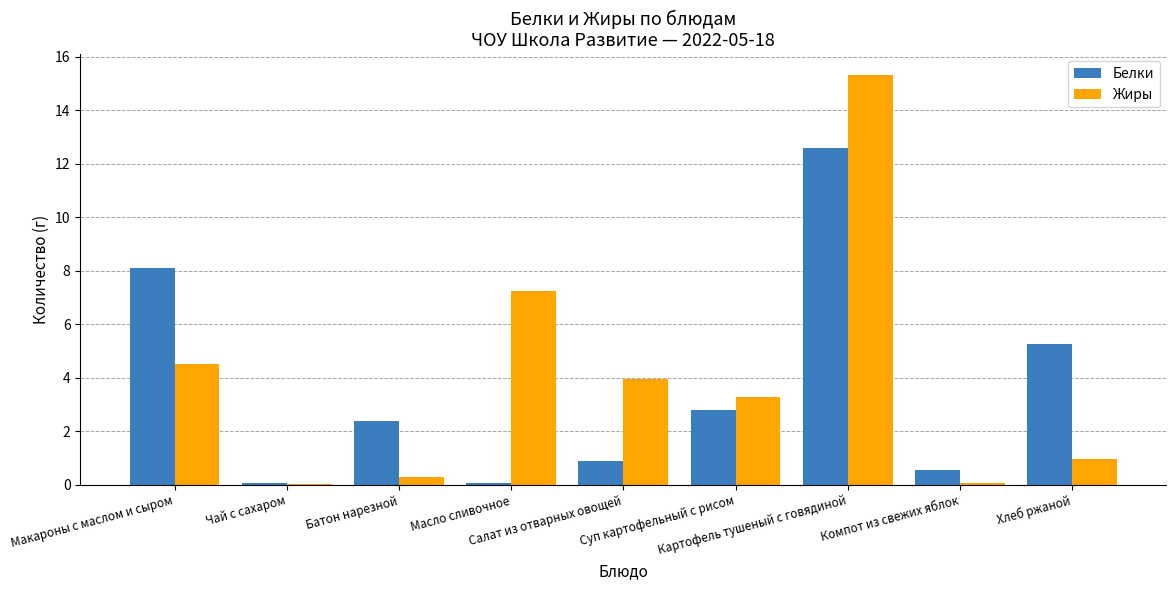

What is the difference between the Белки values at Суп картофельный с рисом and Салат из отварных овощей?

1.9